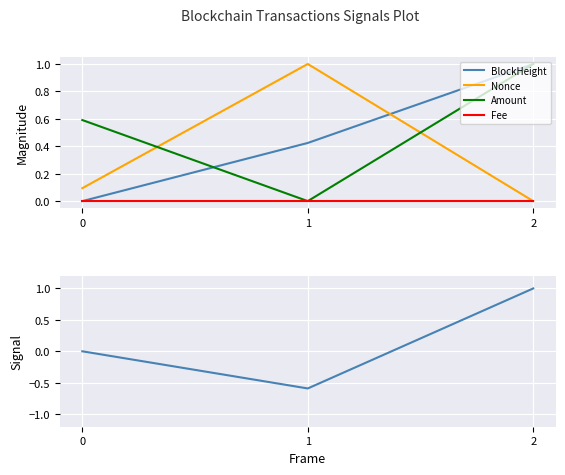

Reading left to right, list all the values displayed in this chart.

BlockHeight: 0=0.0	1=0.4	2=1.0
Nonce: 0=0.1	1=1.0	2=0.0
Amount: 0=0.6	1=0.0	2=1.0
Fee: 0=0.0	1=0.0	2=0.0
Amount Signal: 0=0.0	1=-0.6	2=1.0